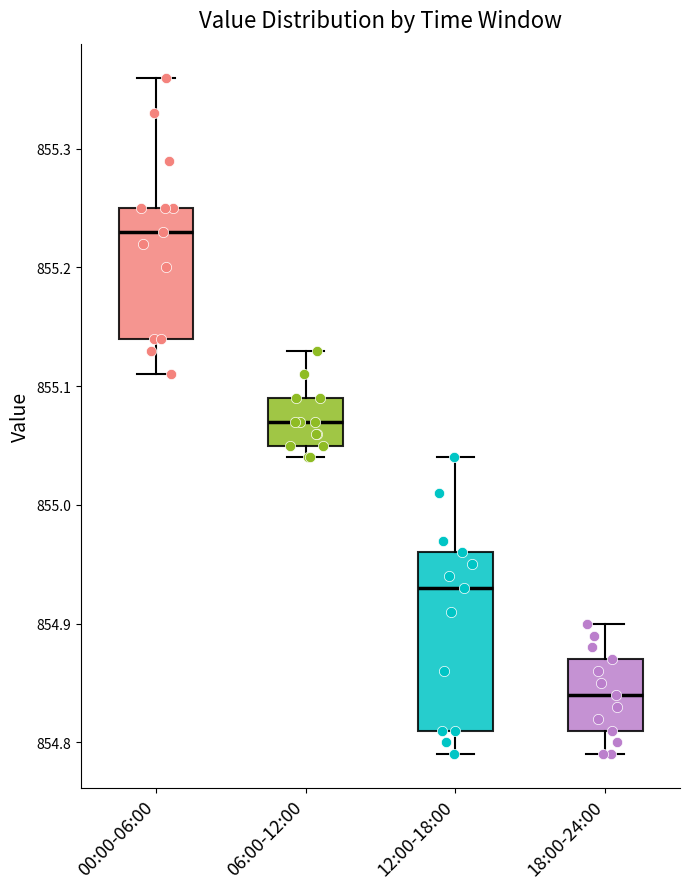

Where is the upper edge of the box for 18:00-24:00 on the y-axis? The values are not printed on the chart, so give them approximately, as read against the axis.

854.87